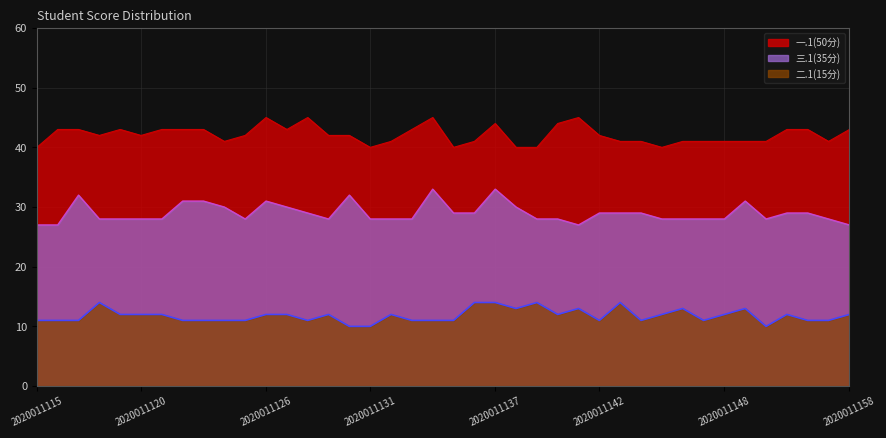

At which label is 三.1(35分) closest to 30?

2020011124